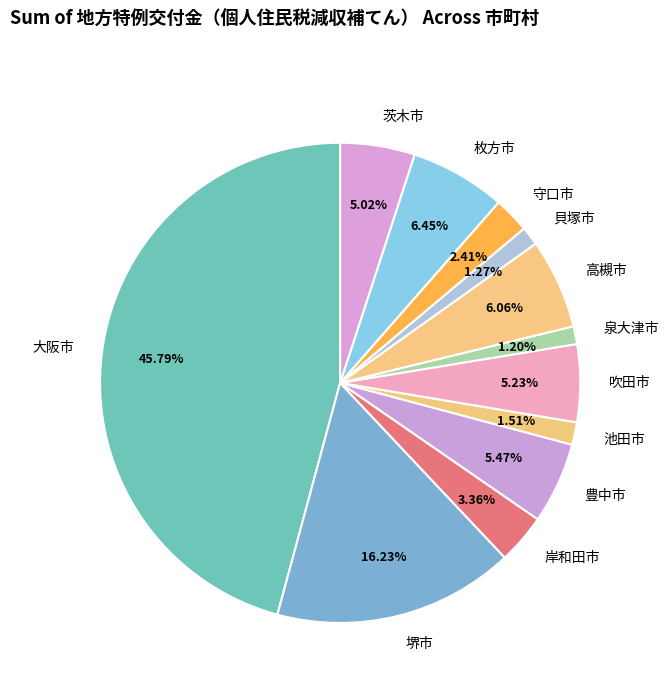

What is the ratio of the value at 吹田市 to the value at 堺市?

0.3